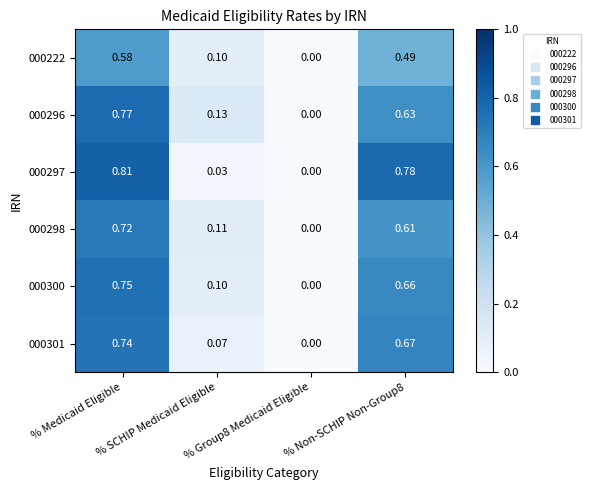

Which series has the widest spread of values?

000297